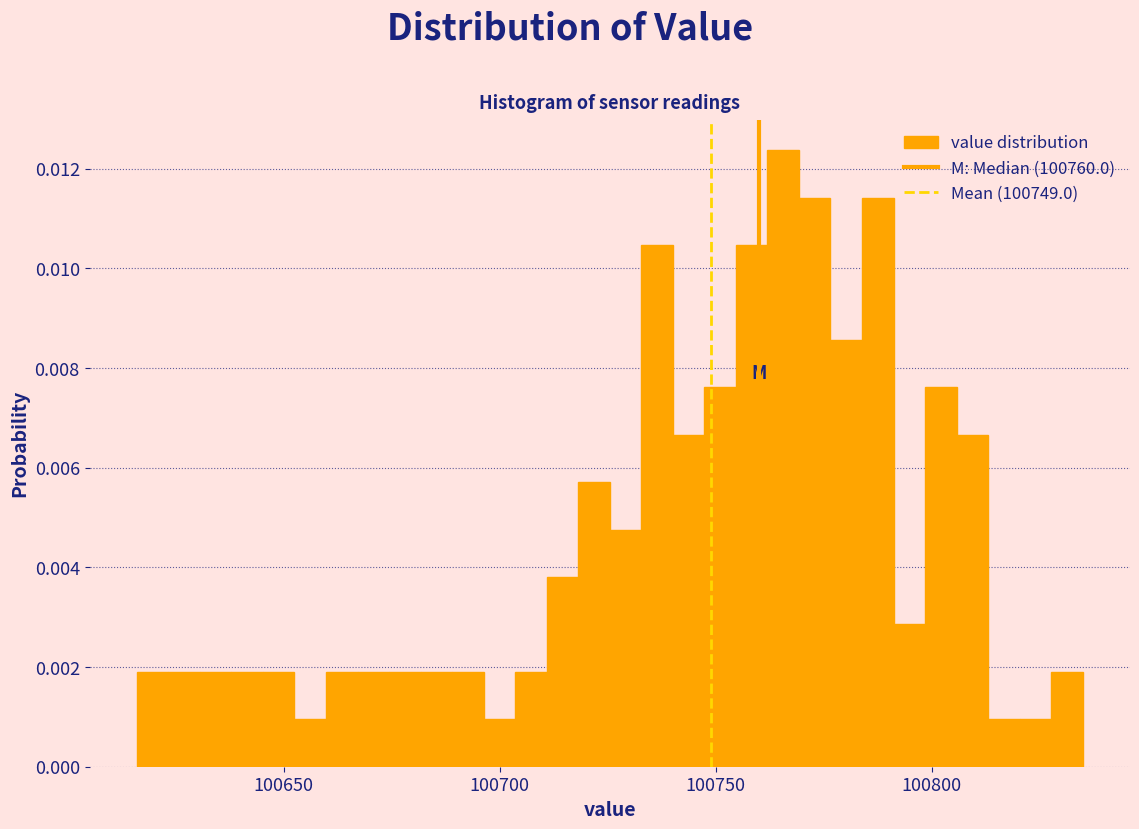

Around what value on the x-axis is the tallest bar? Give the approximate position of its centre, as read against the axis.

100765